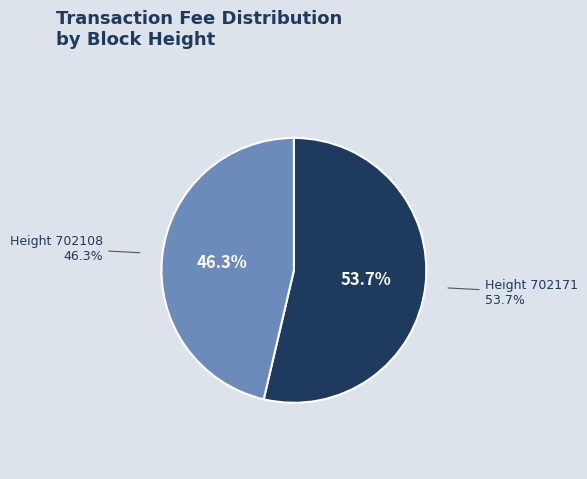

Rank the categories by value from lowest to highest.

702108, 702171